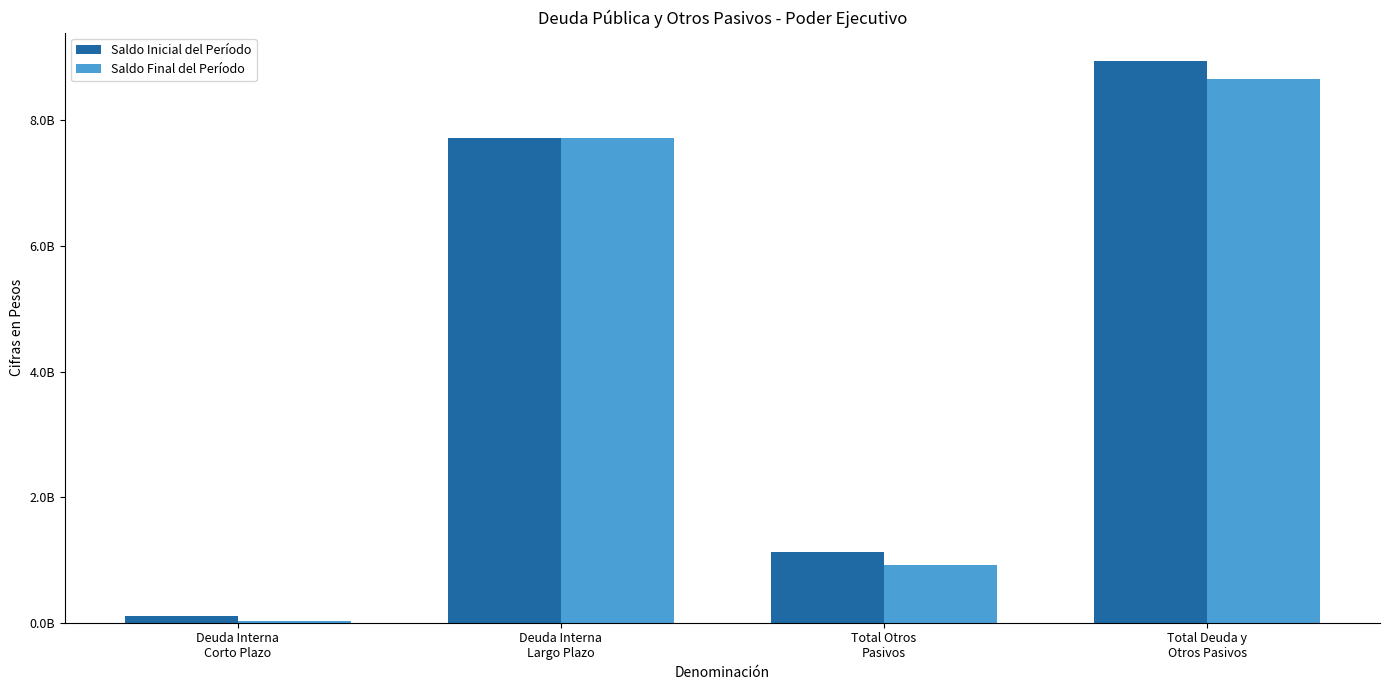

Are the bars grouped side by side (vs. stacked)?

Yes